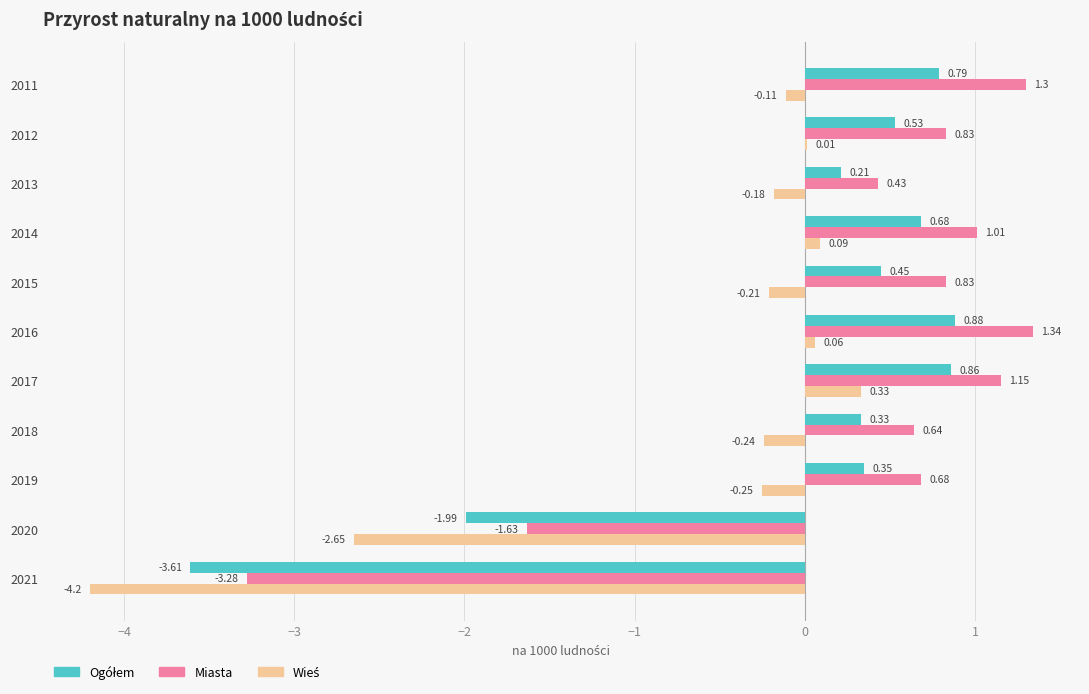

How many data points does each series have?

11